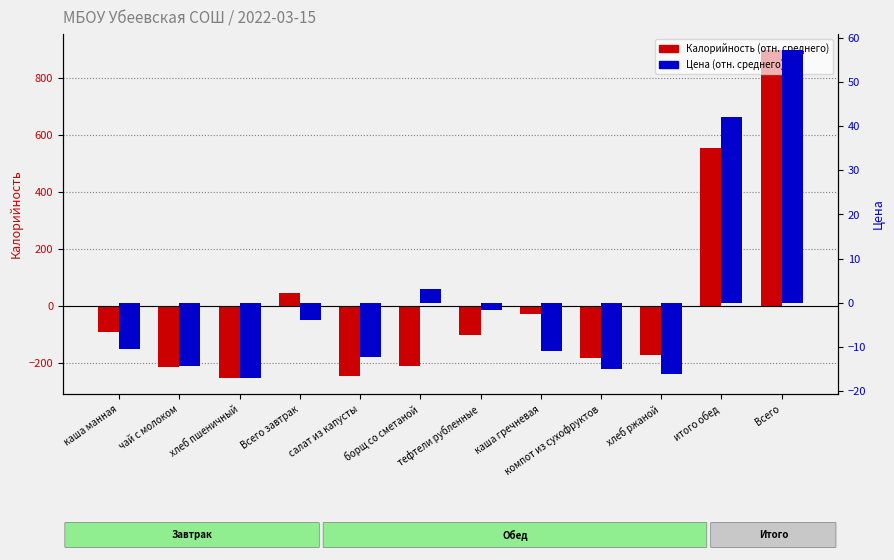

Does the chart contain any negative values?

Yes